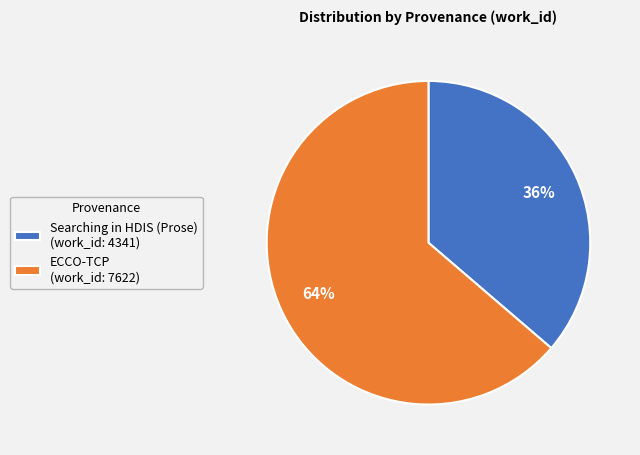

Count the number of slices in the pie.

2